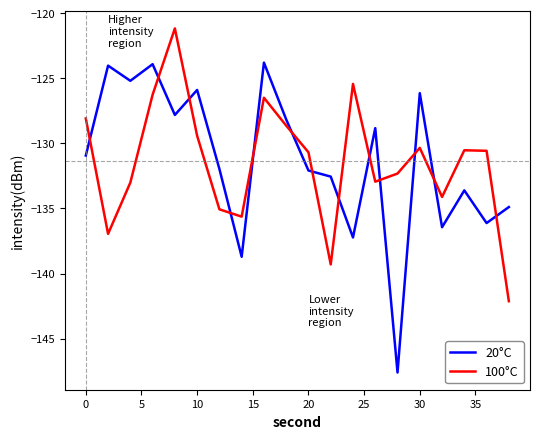

What is the difference between the maximum and minimum values in the 20°C series?

23.8